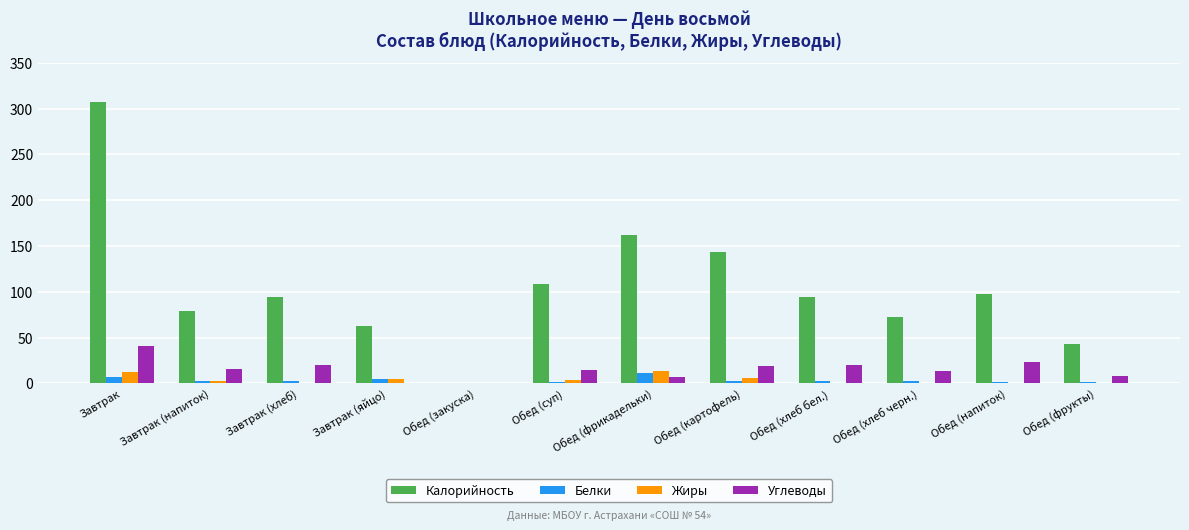

What is the total value across all series at Обед (хлеб черн.)?

89